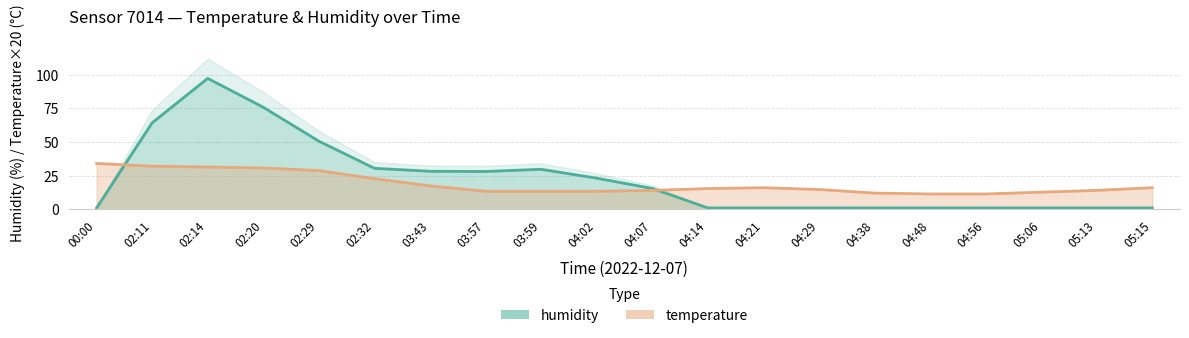

What is the sum of the values at 04:07 and 04:21?

30.0